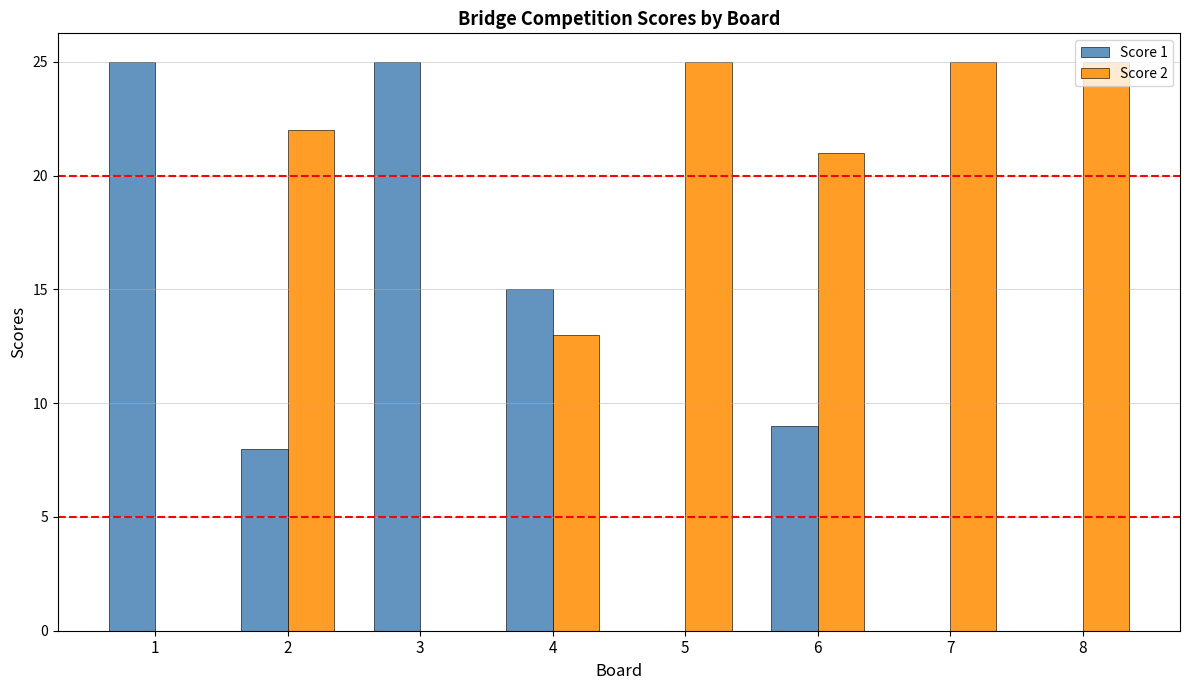

Count the number of data series in this chart.

2